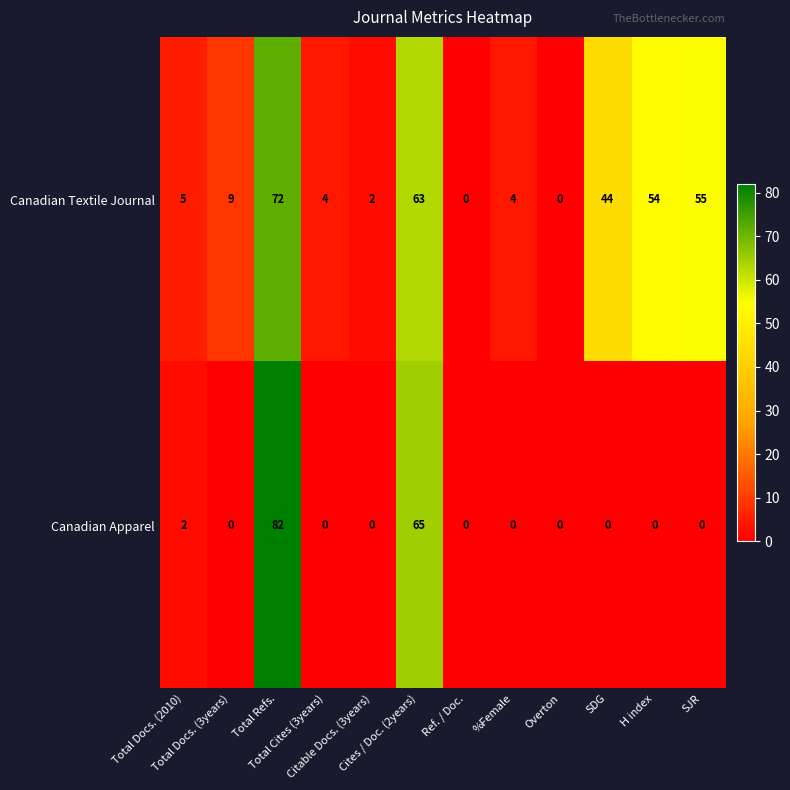

At how many categories does at least one series exceed 45?

4